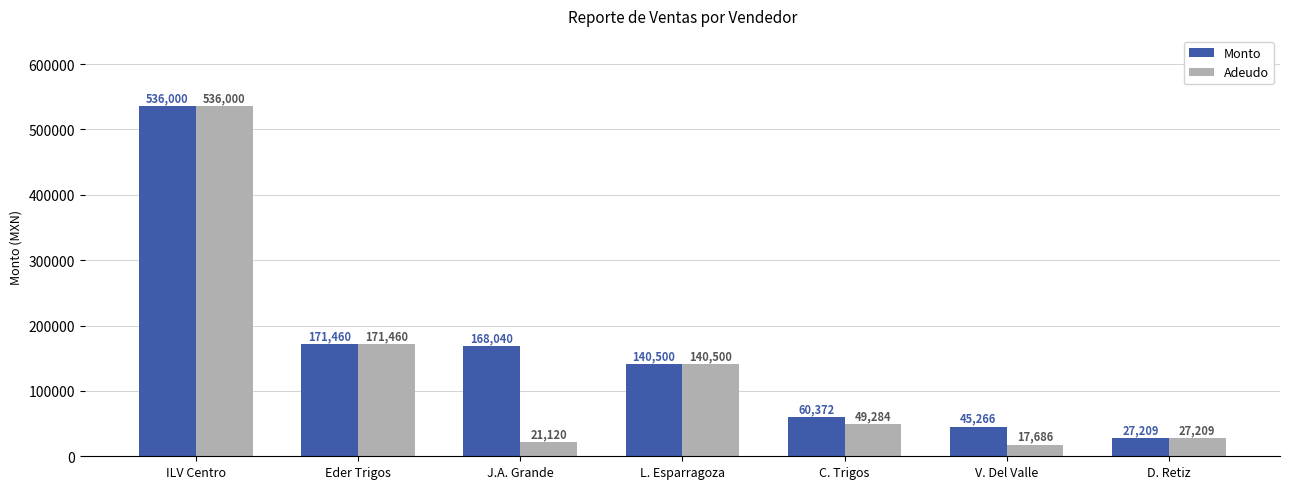

At how many categories does at least one series exceed 377387?

1